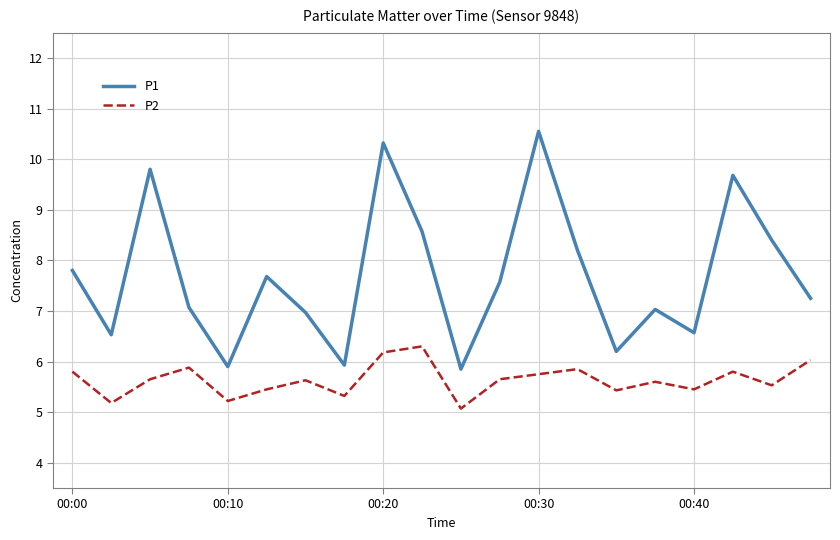

List the series in order of their overall mean, lowest first.

P2, P1